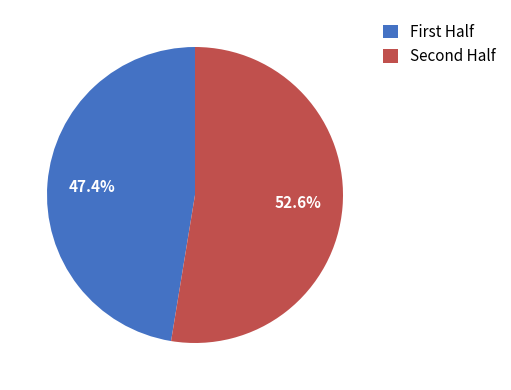

To the nearest percent, what is the average slice percentage?

50%